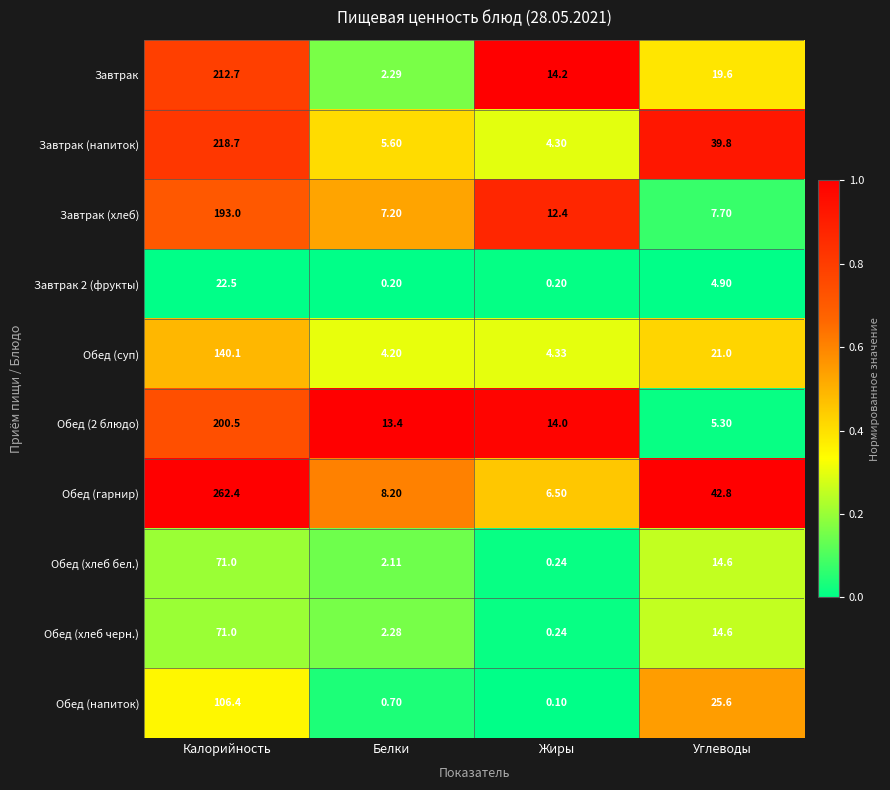

Which series changed the most between Белки and Жиры?

Завтрак